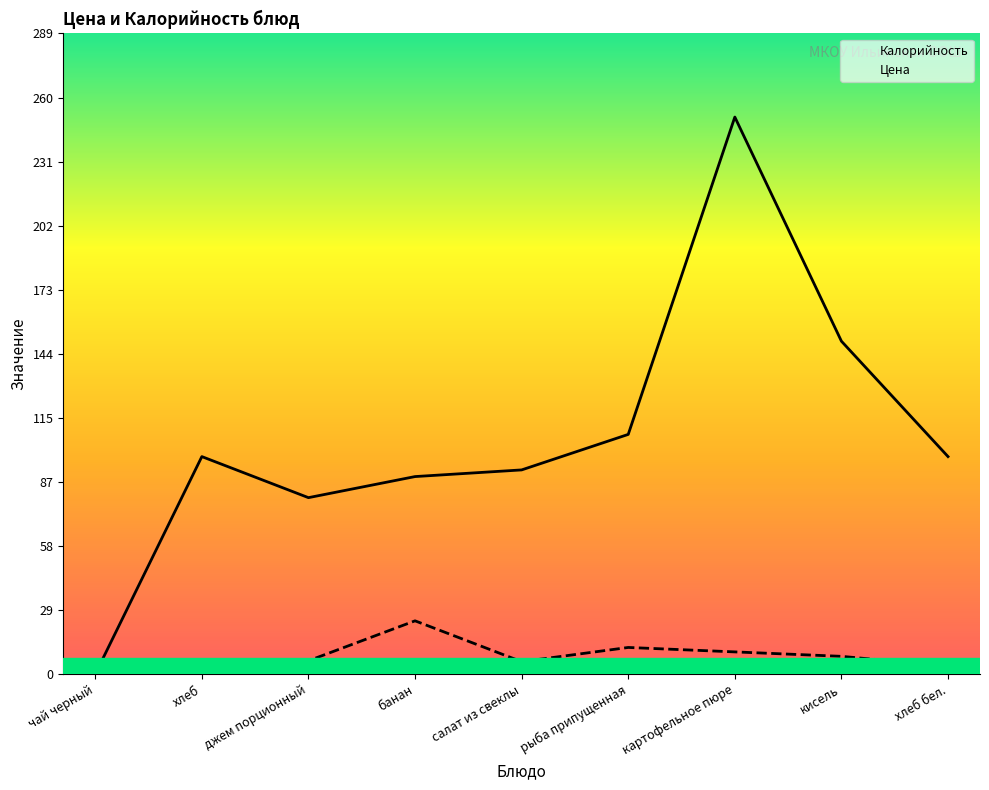

Reading left to right, extract all data points from this chart.

Калорийность: чай черный=0.0	хлеб=98.0	джем порционный=79.5	банан=89.0	салат из свеклы=92.0	рыба припущенная=108.0	картофельное пюре=251.0	кисель=150.0	хлеб бел.=98.0
Цена: чай черный=4.0	хлеб=3.6	джем порционный=6.0	банан=24.0	салат из свеклы=5.6	рыба припущенная=12.0	картофельное пюре=10.0	кисель=8.0	хлеб бел.=3.6